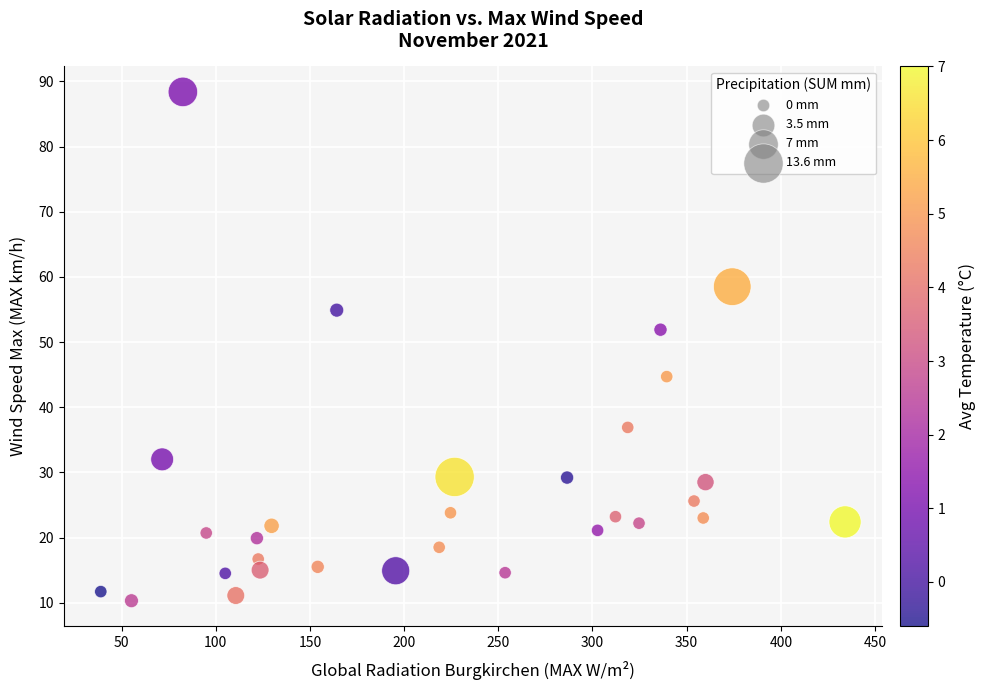

What Y value in the scatter plot is closest to 49?

51.9